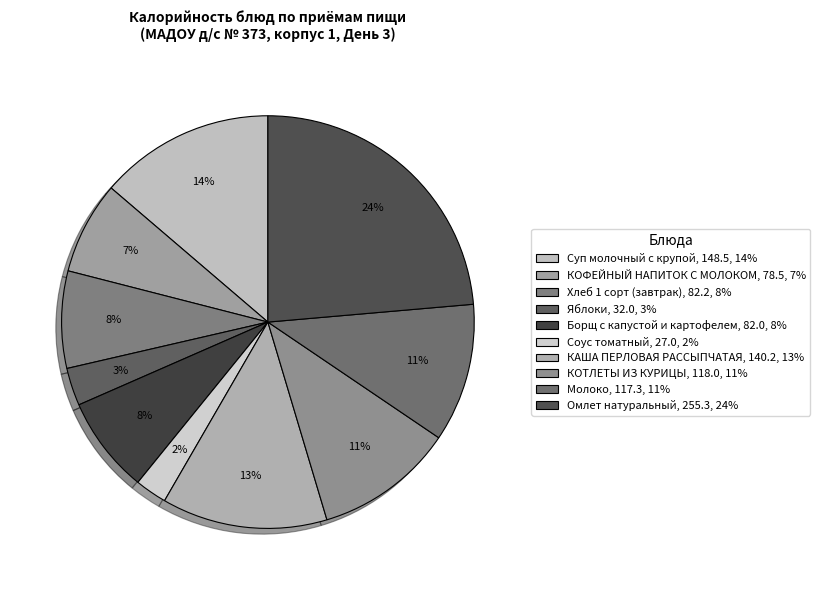

What is the change in value from Молоко to Омлет натуральный?

+138.0